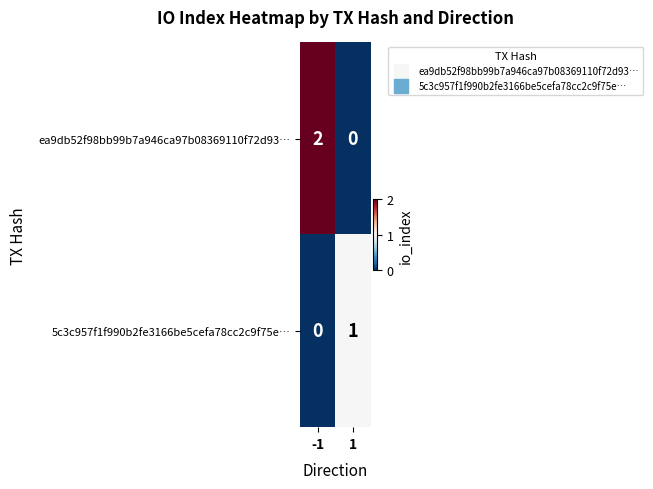

Reading left to right, extract all data points from this chart.

ea9db52f98bb99b7a946ca97b08369110f72d93…: -1=2	1=0
5c3c957f1f990b2fe3166be5cefa78cc2c9f75e…: -1=0	1=1